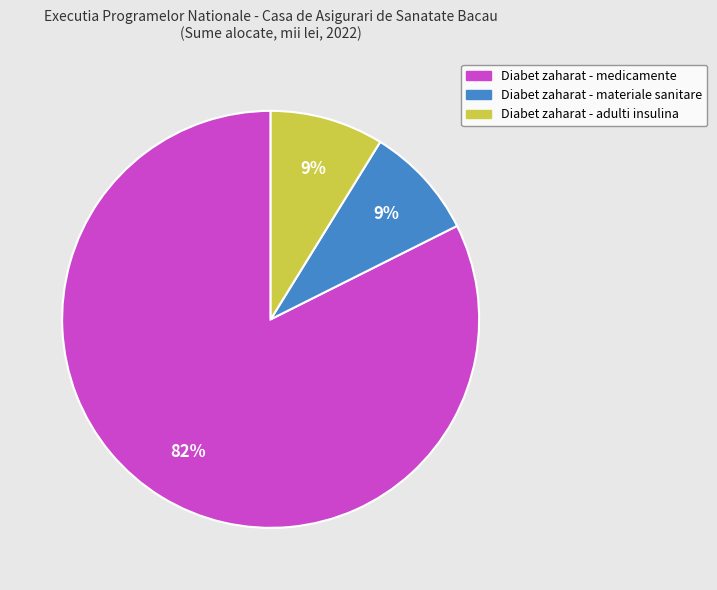

To the nearest percent, what is the average slice percentage?

33%